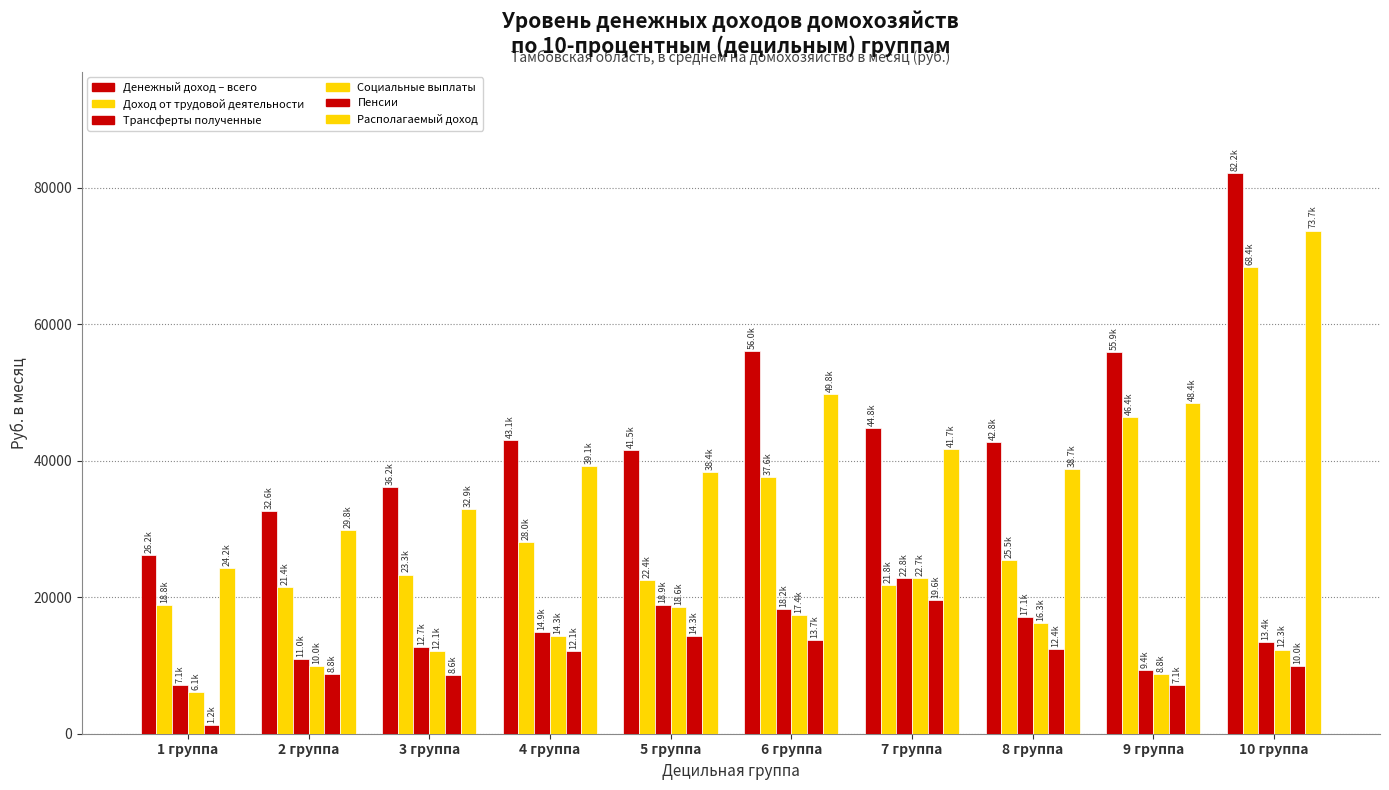

Which category has the lowest value in the Располагаемый доход series?

1 группа